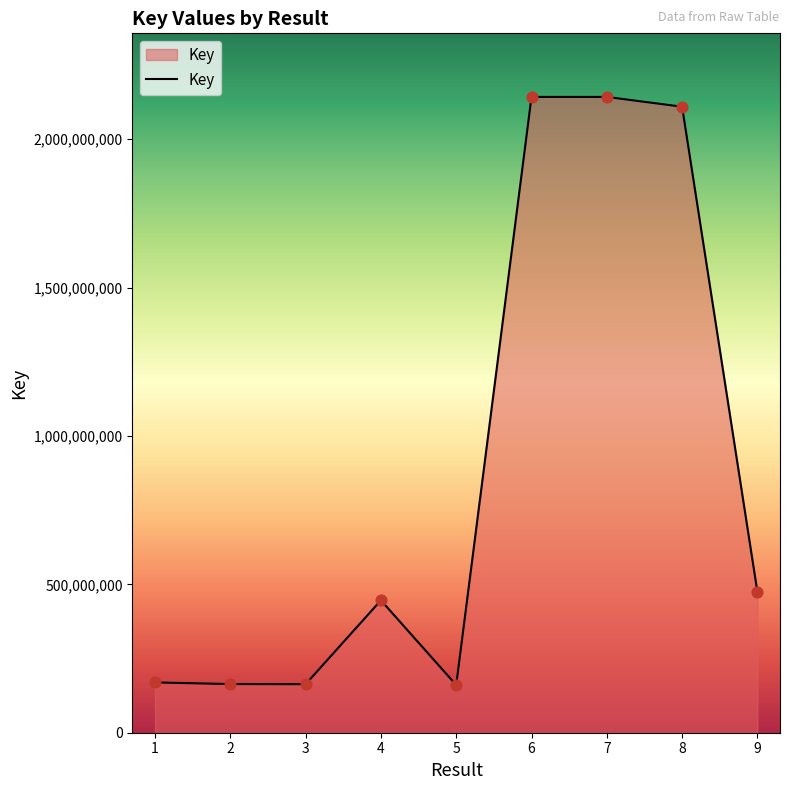

What is the ratio of the value at 1 to the value at 5?

1.1